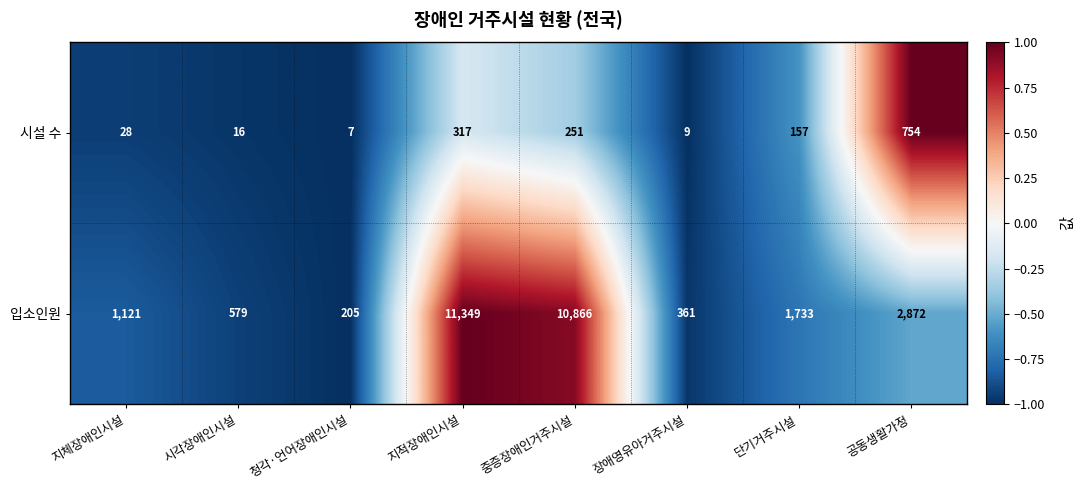

The 입소인원 series shows 205 at 청각·언어장애인시설. True or false?

True